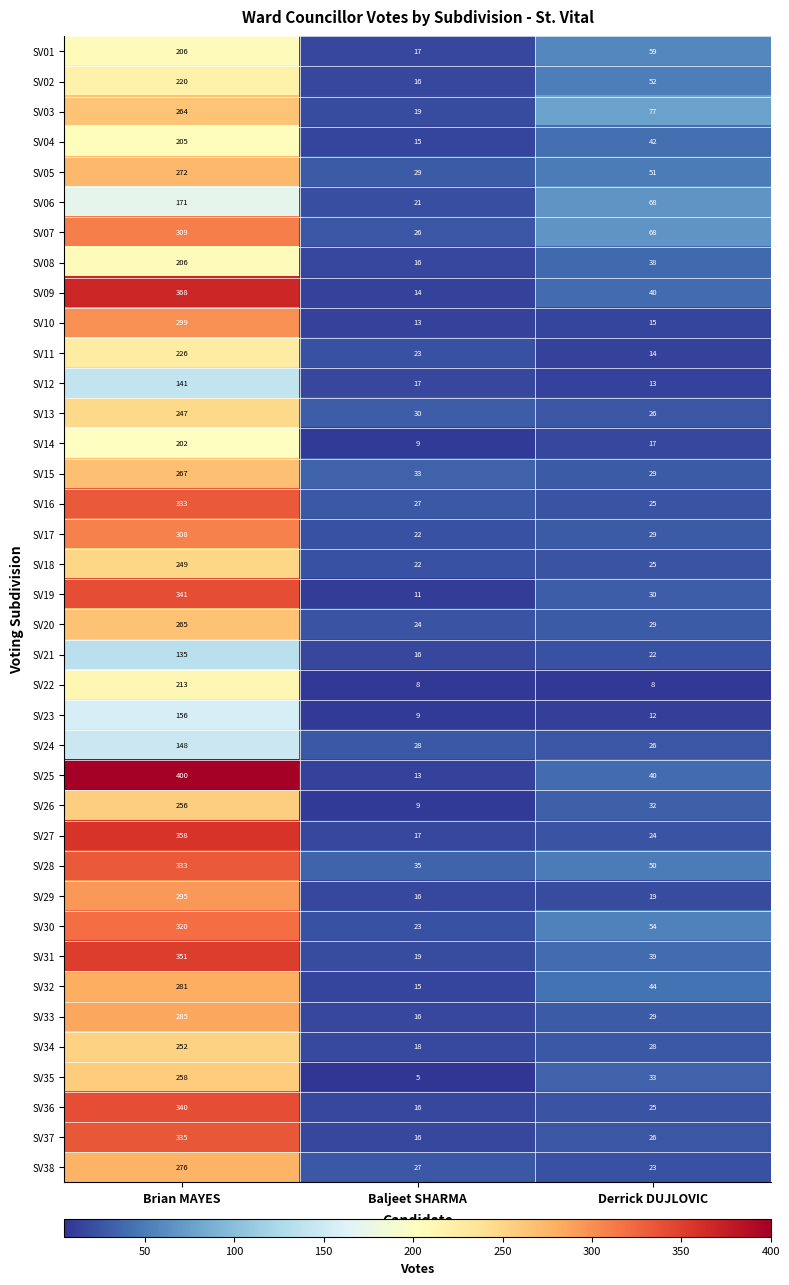

What is the average value of the SV35 series?

99